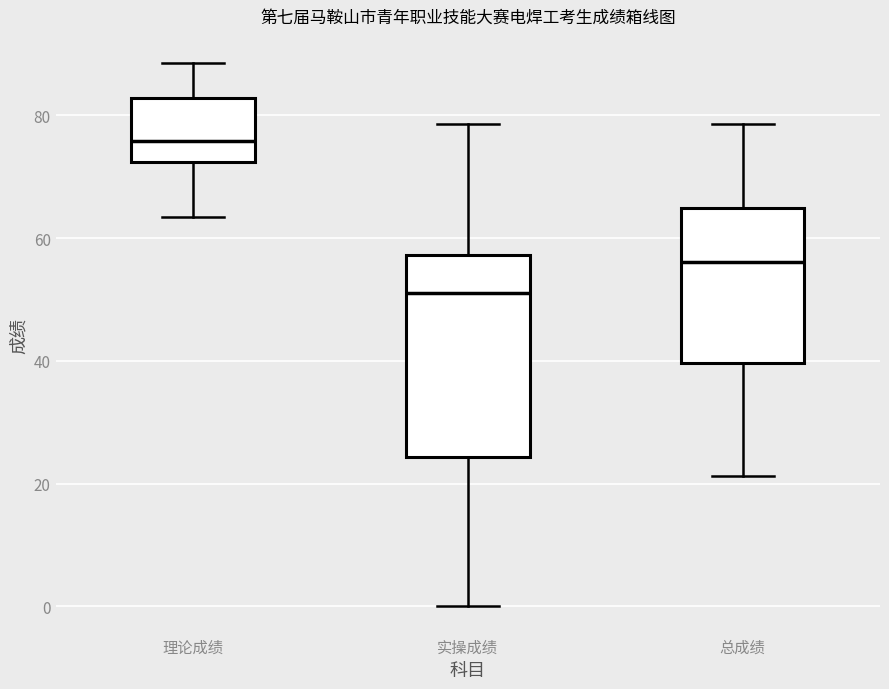

Reading left to right, transcribe this box plot: for each box, give where its median line is, the range the box spans, and where its two whiskers end, as read against the y-axis. The values are not printed on the chart, so give them approximately, as read against the axis.

理论成绩: median 76, box 72 to 82, whiskers 64 to 88
实操成绩: median 52, box 24 to 58, whiskers 0 to 78
总成绩: median 56, box 40 to 64, whiskers 22 to 78